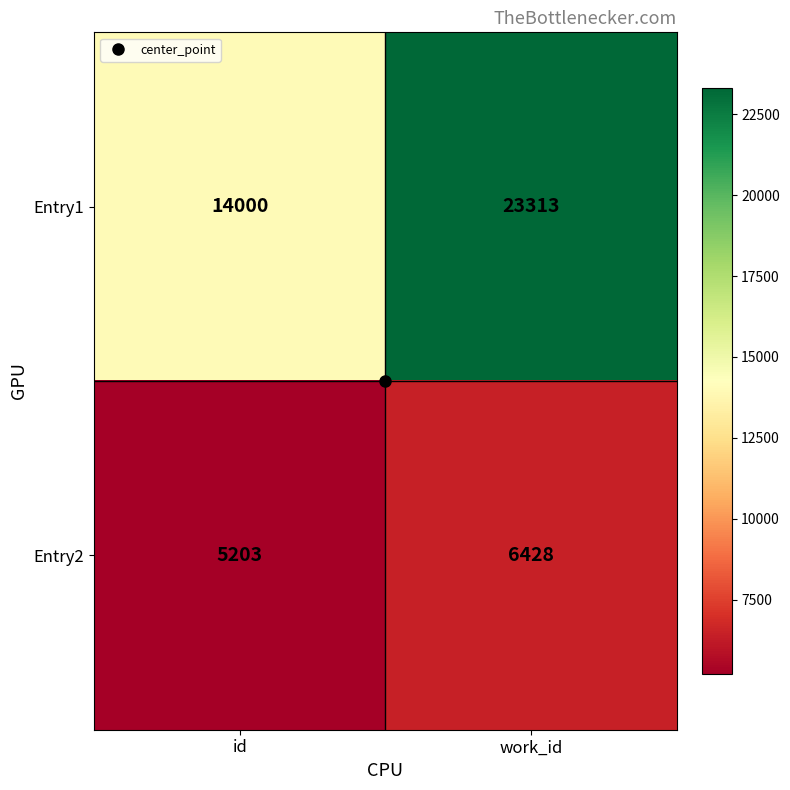

At which category does the chart reach its minimum across all series?

id